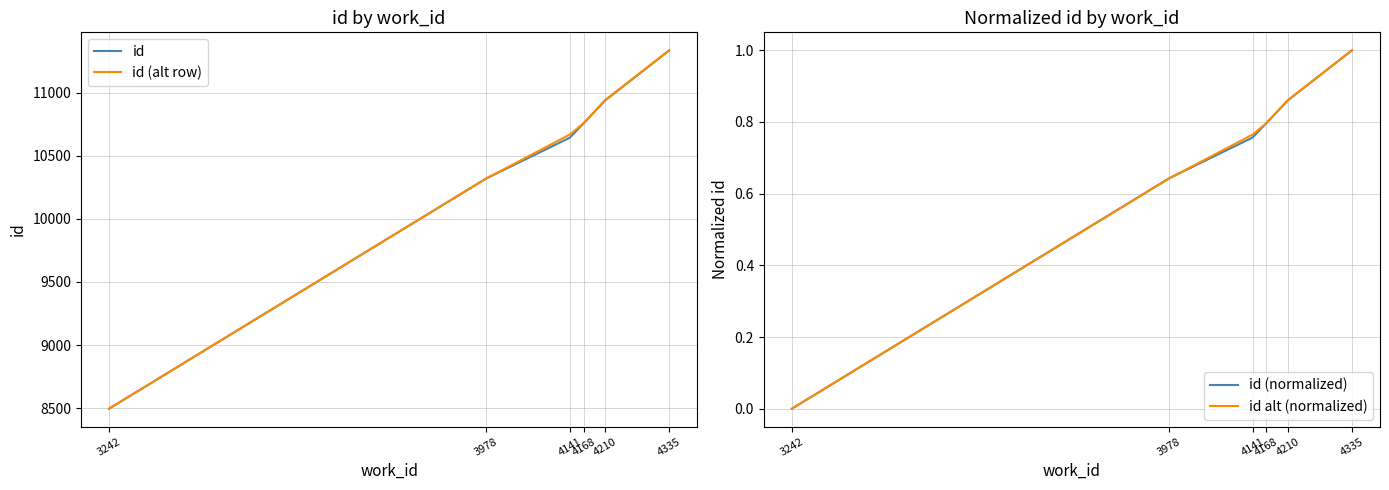

At which label does id alt (normalized) reach its minimum?

3242